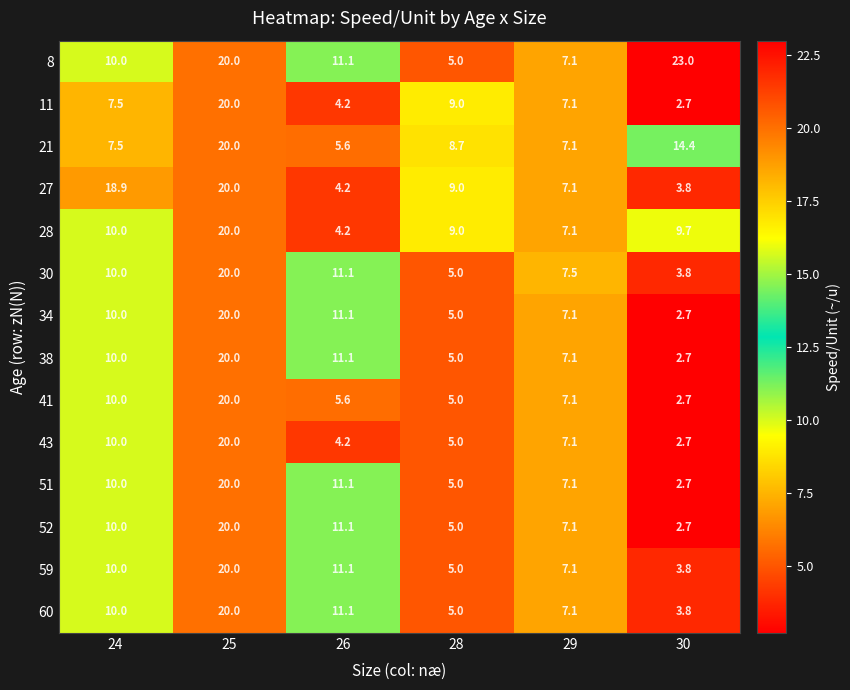

What value does the 21 series have at 24?

7.5